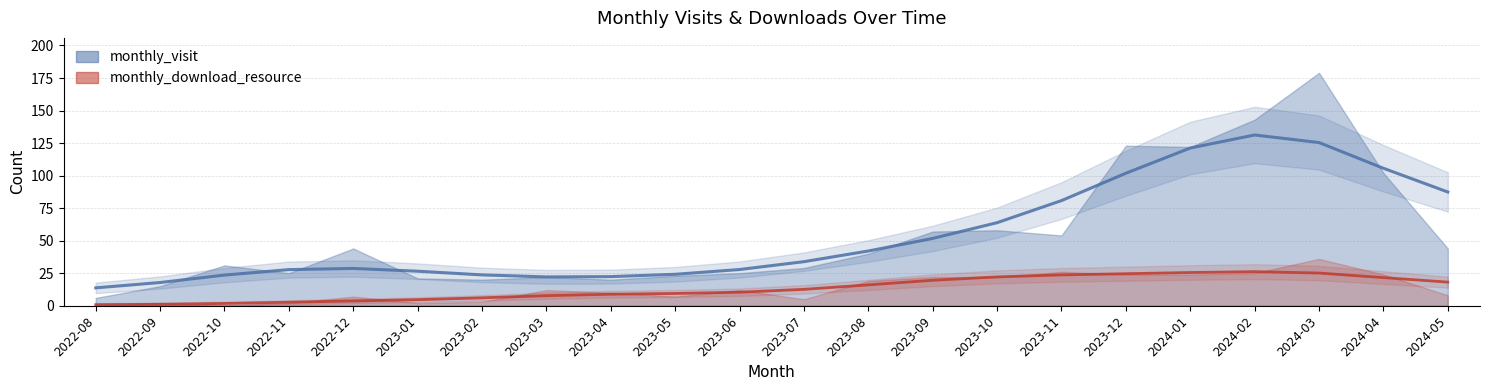

What is the difference between the maximum and minimum values in the monthly_download_resource series?

36